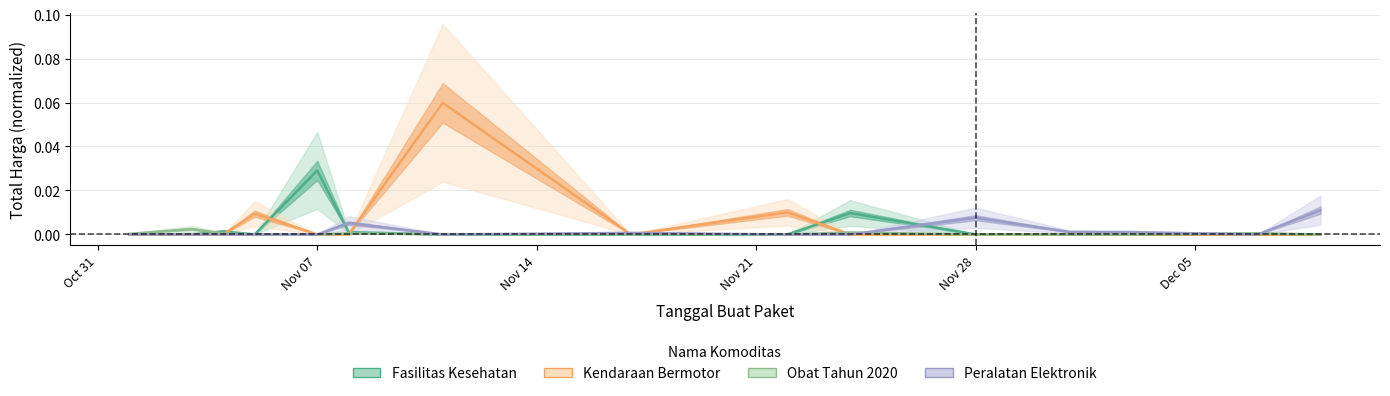

What are all the series names shown in the legend?

Fasilitas Kesehatan, Kendaraan Bermotor, Obat Tahun 2020, Peralatan Elektronik